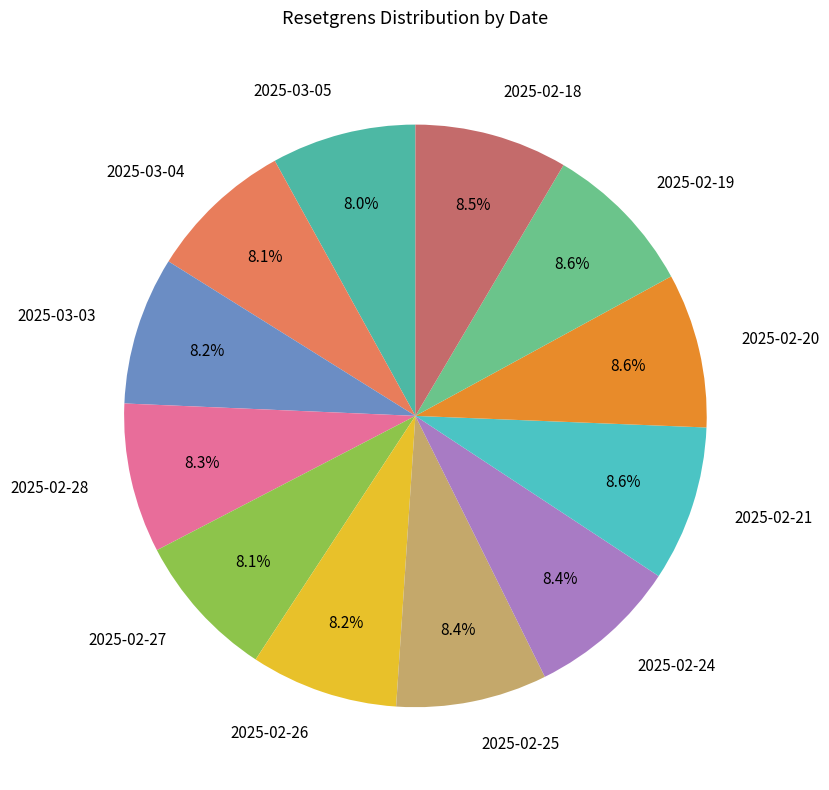

Does any single category account for the majority?

No